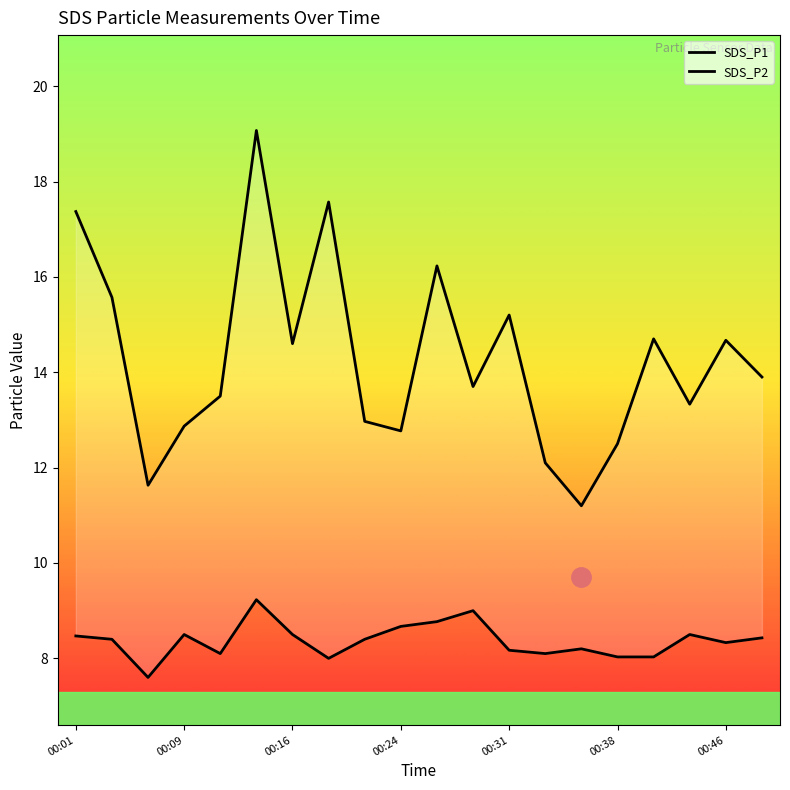

The value of SDS_P2 at 7 is 3.0. True or false?

False